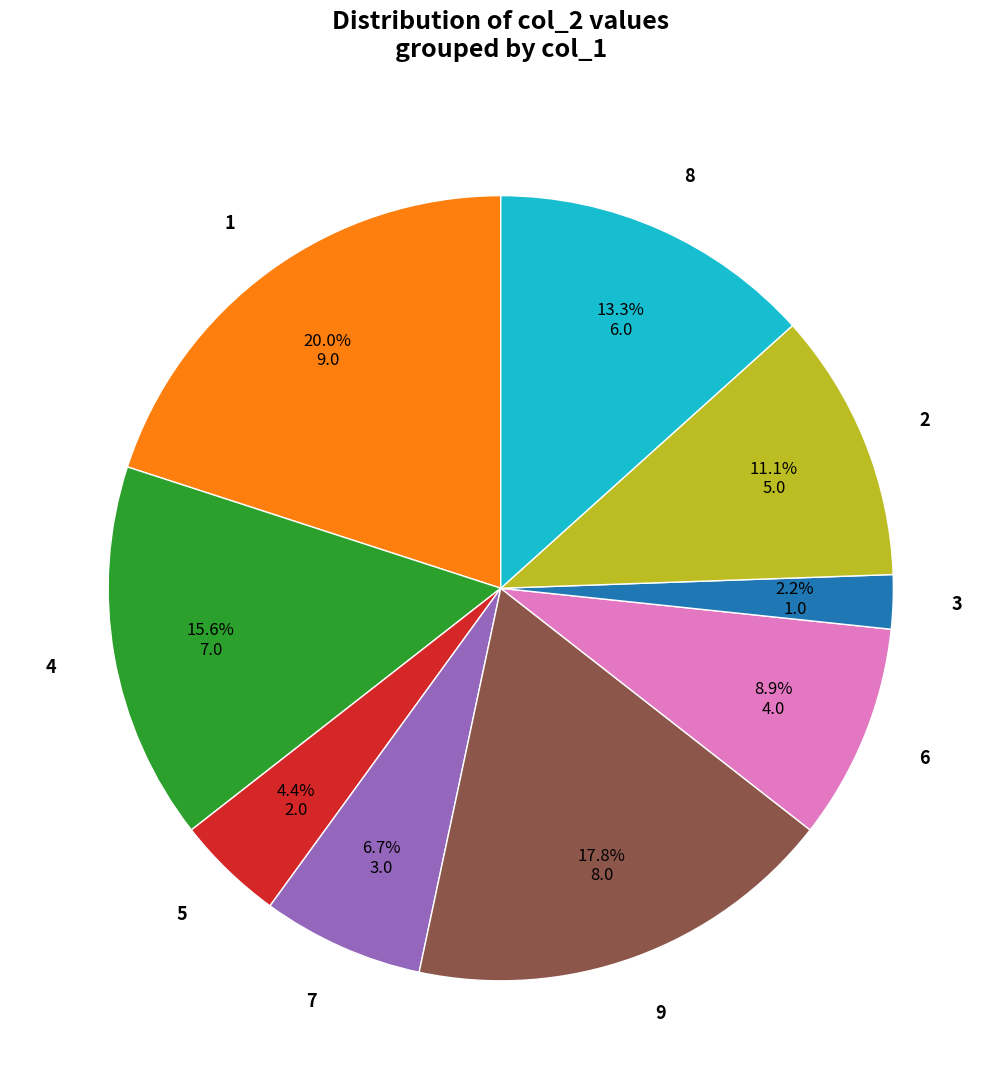

To the nearest percent, what is the average slice percentage?

11%